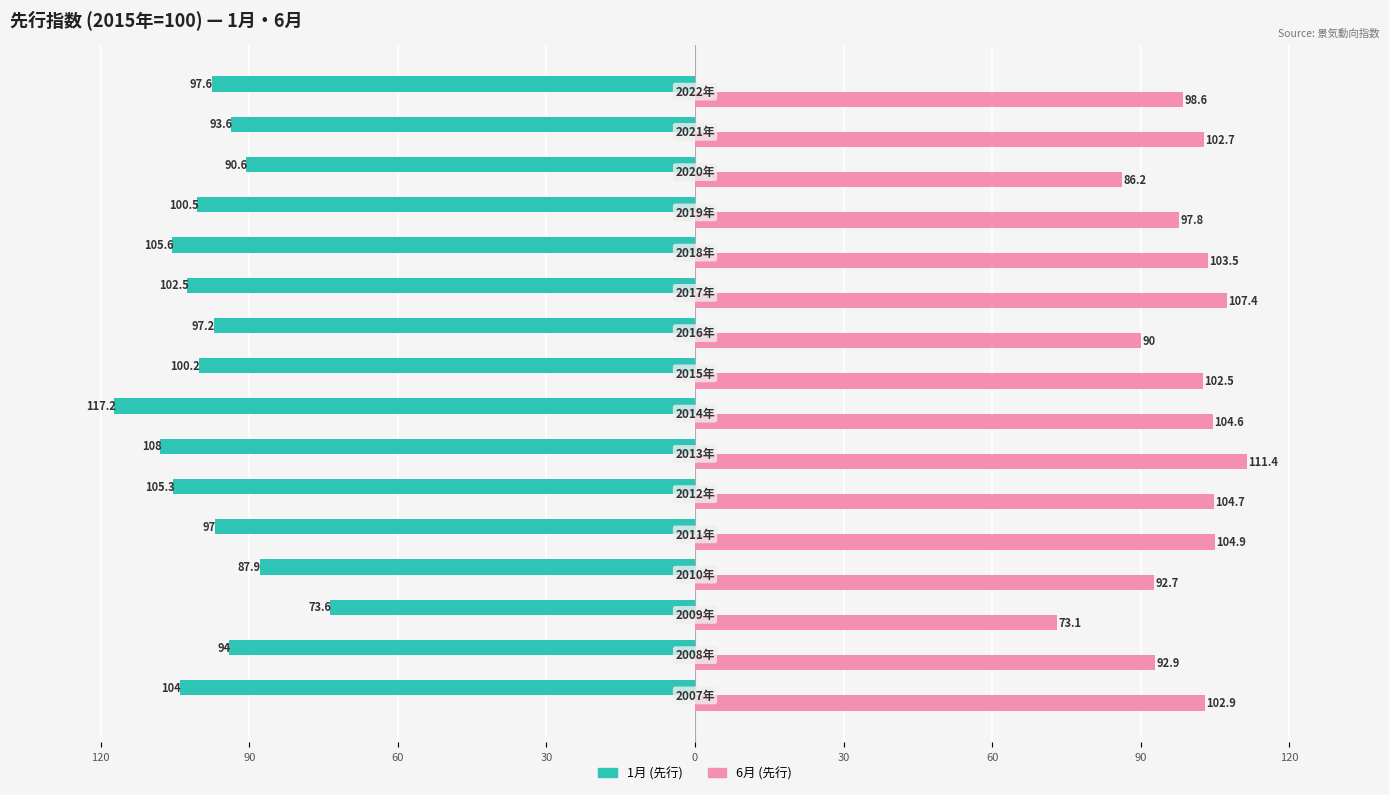

What is the sum of all 1月 (先行) values?

-1574.8